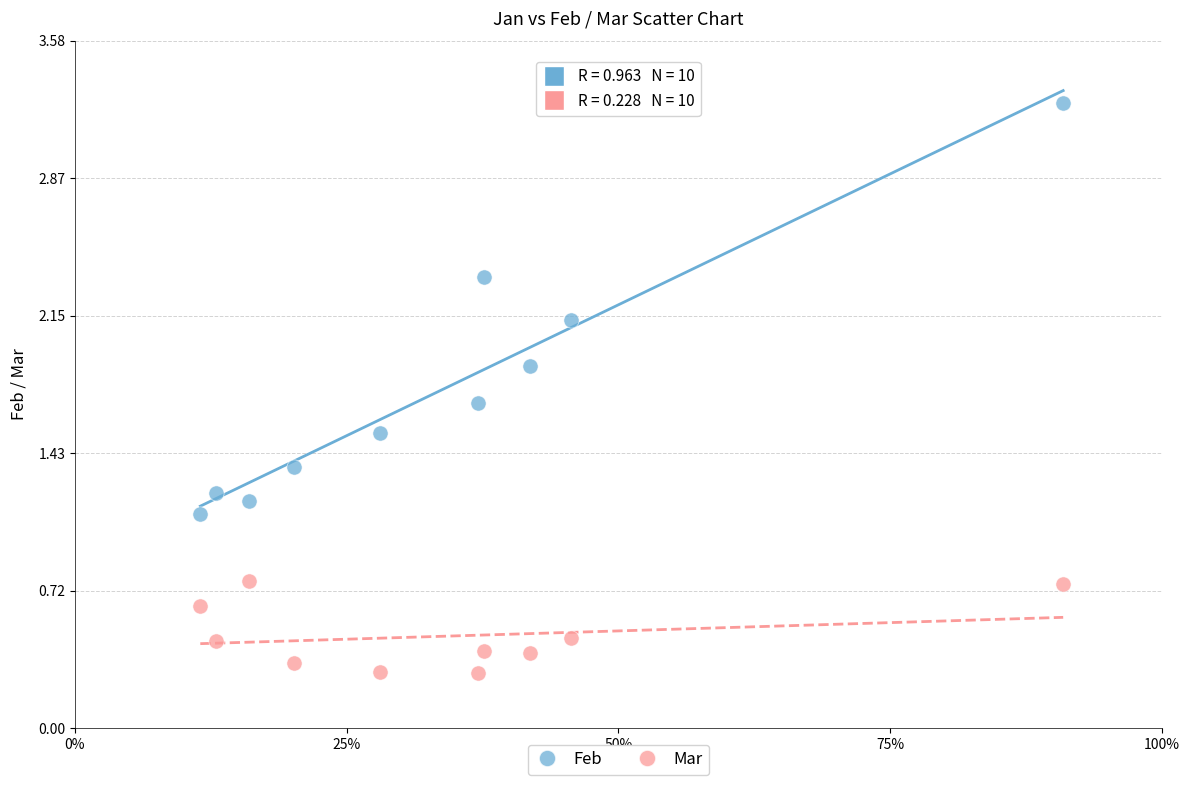

Across all series, what Y value is closest to 1?

1.1